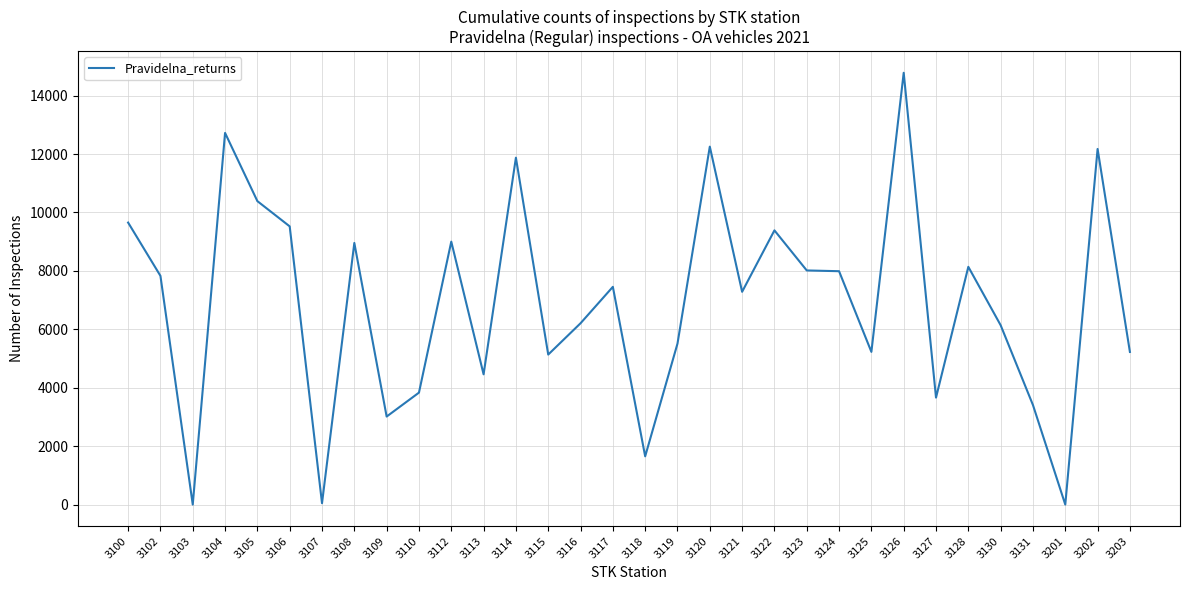

Is this an area chart (filled region under the line)?

No